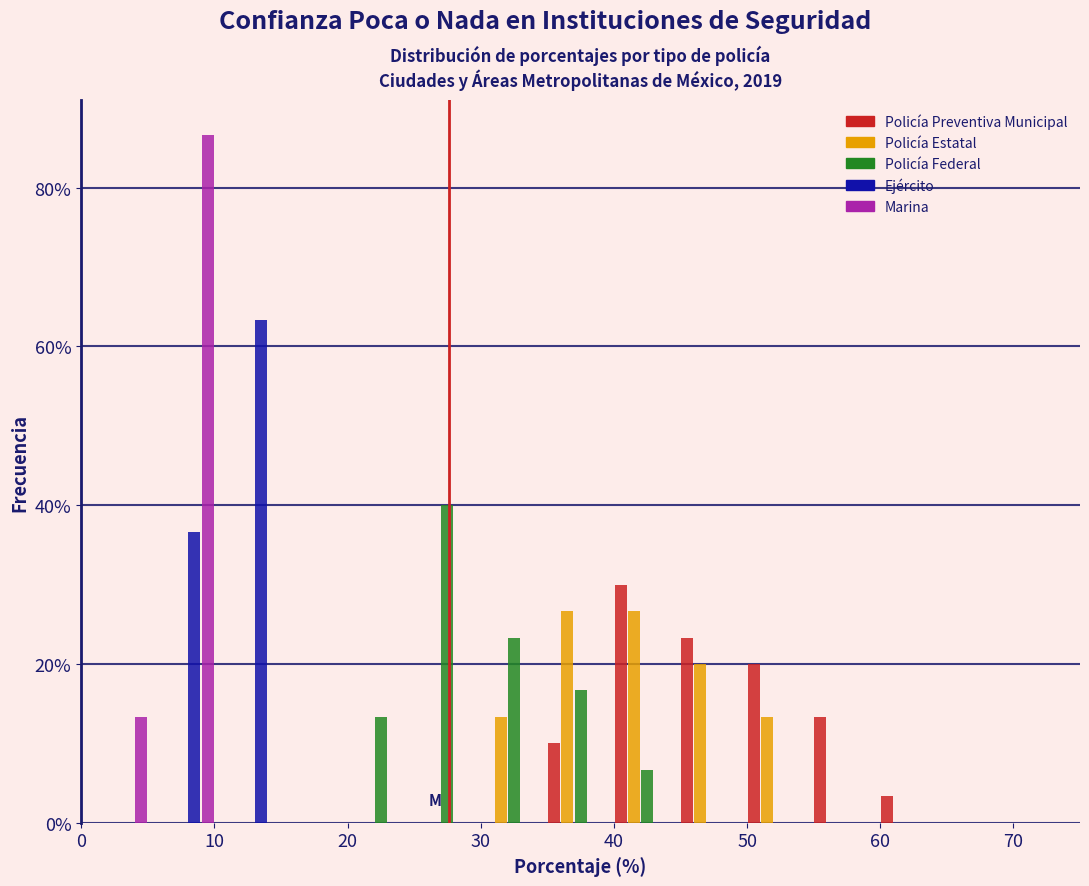

What is the height of the Policía Estatal bar covering 35 to 40 on the x-axis? The values are not printed on the chart, so give them approximately, as read against the axis.

26